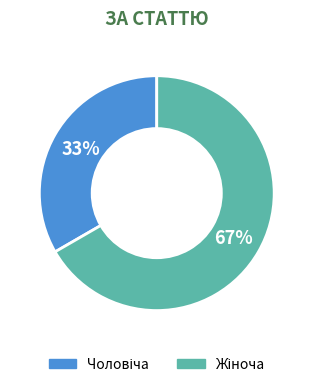

To the nearest percent, what is the average slice percentage?

50%